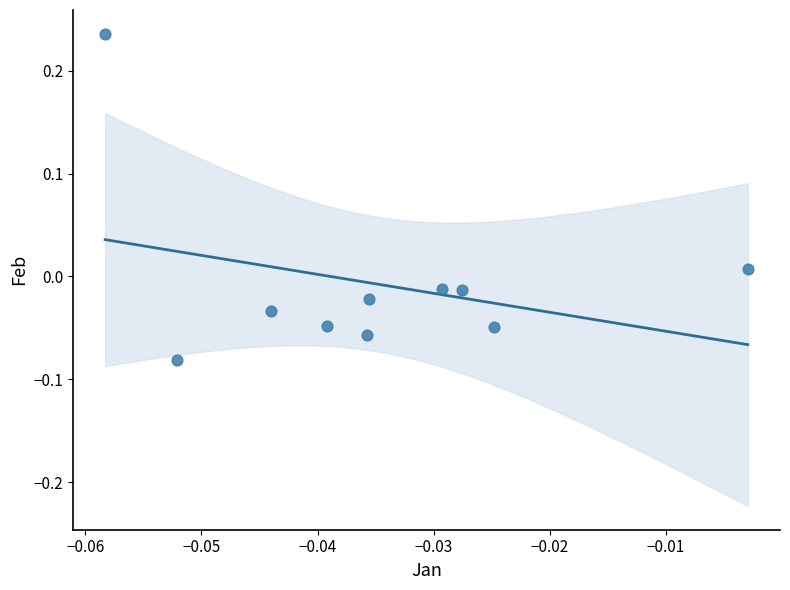

What is the range of Y values (max minus min)?

0.3